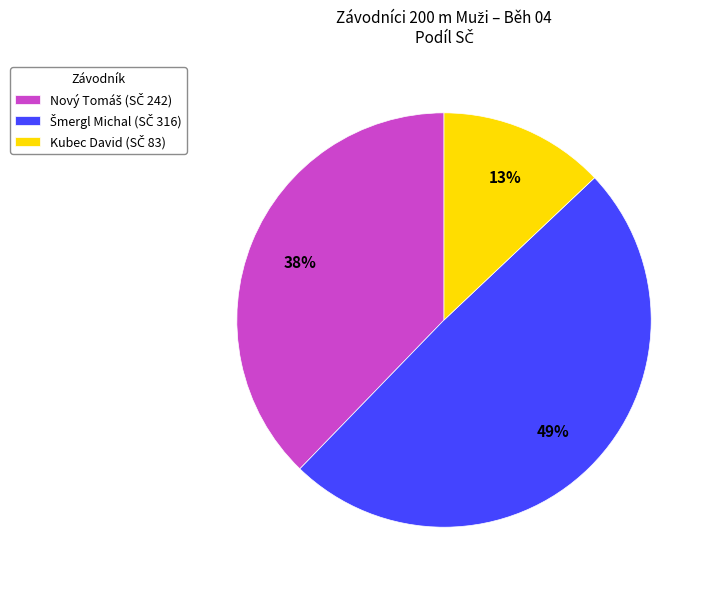

To the nearest percent, what is the difference between the largest and smallest slice percentages?

36%